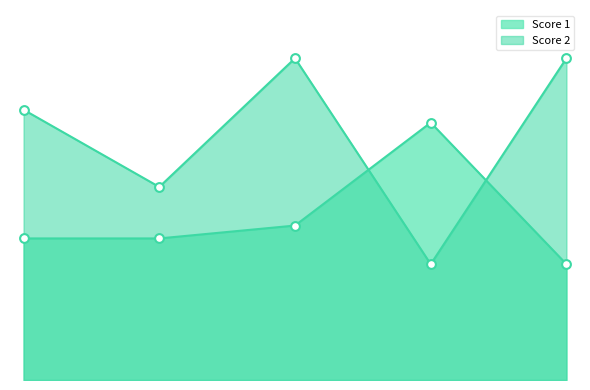

At how many categories does at least one series exceed 14?

5